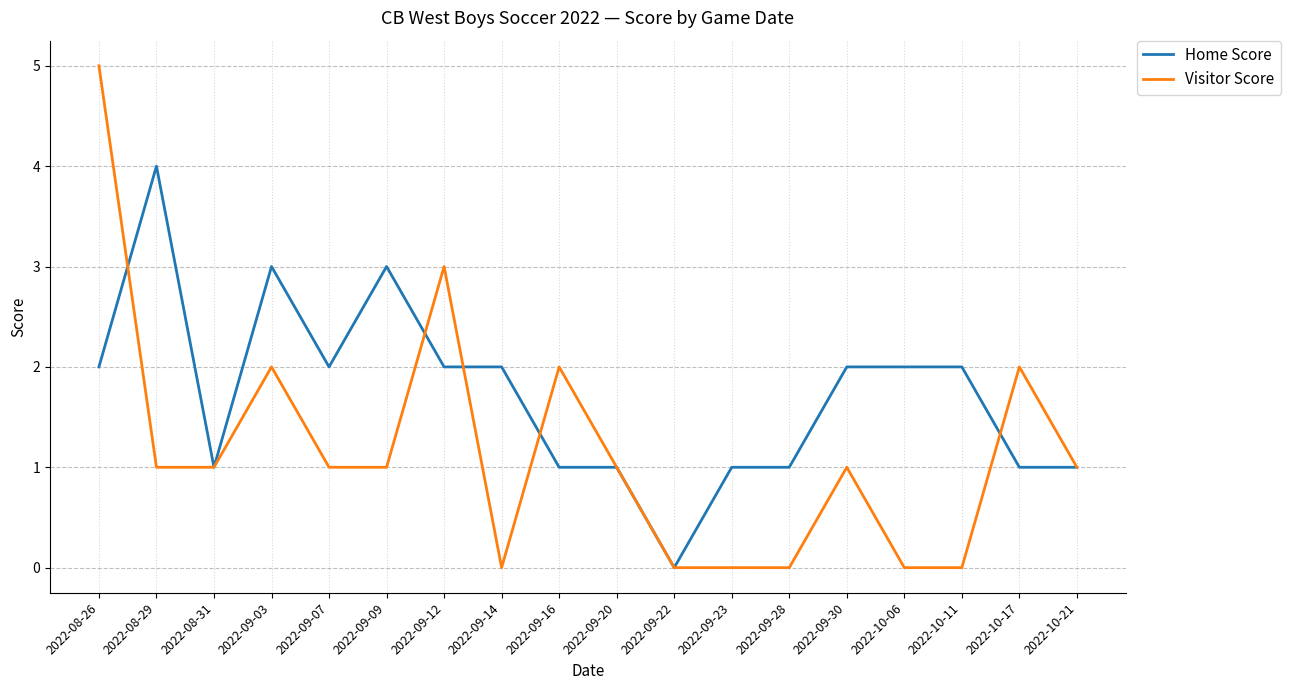

At which label does Home Score reach its peak?

2022-08-29